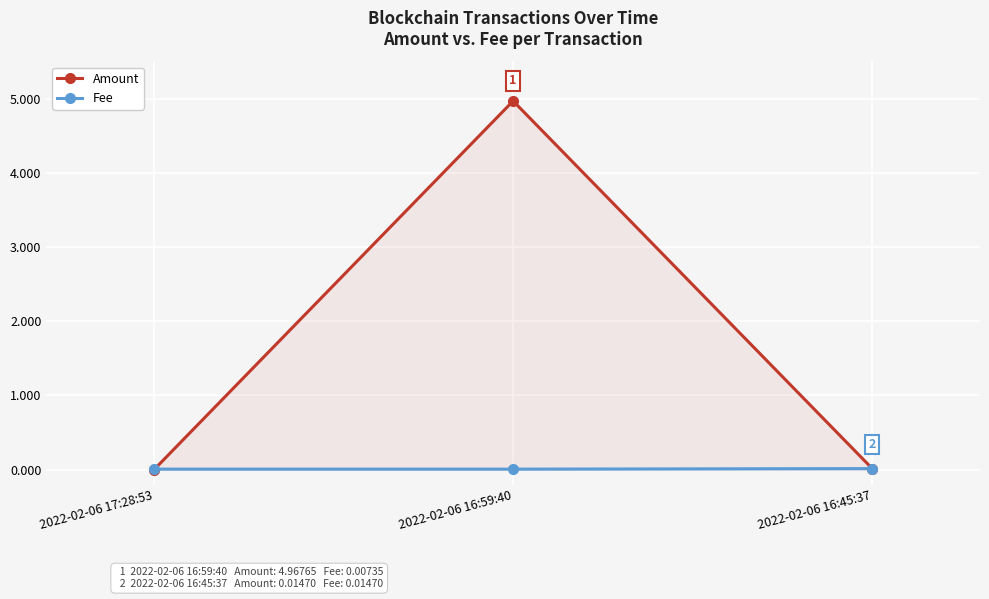

What is the sum of all Amount values?

5.0